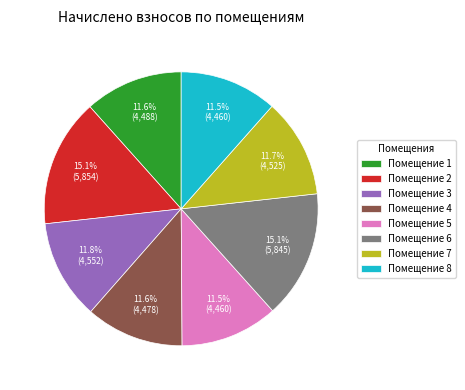

How many slices are in this pie chart?

8